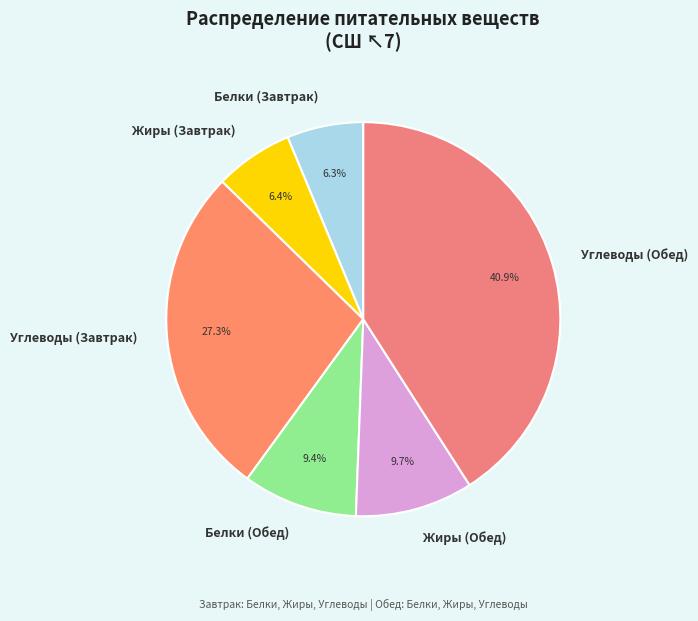

Do Белки (Обед) and Жиры (Обед) together represent more than half of the pie?

No